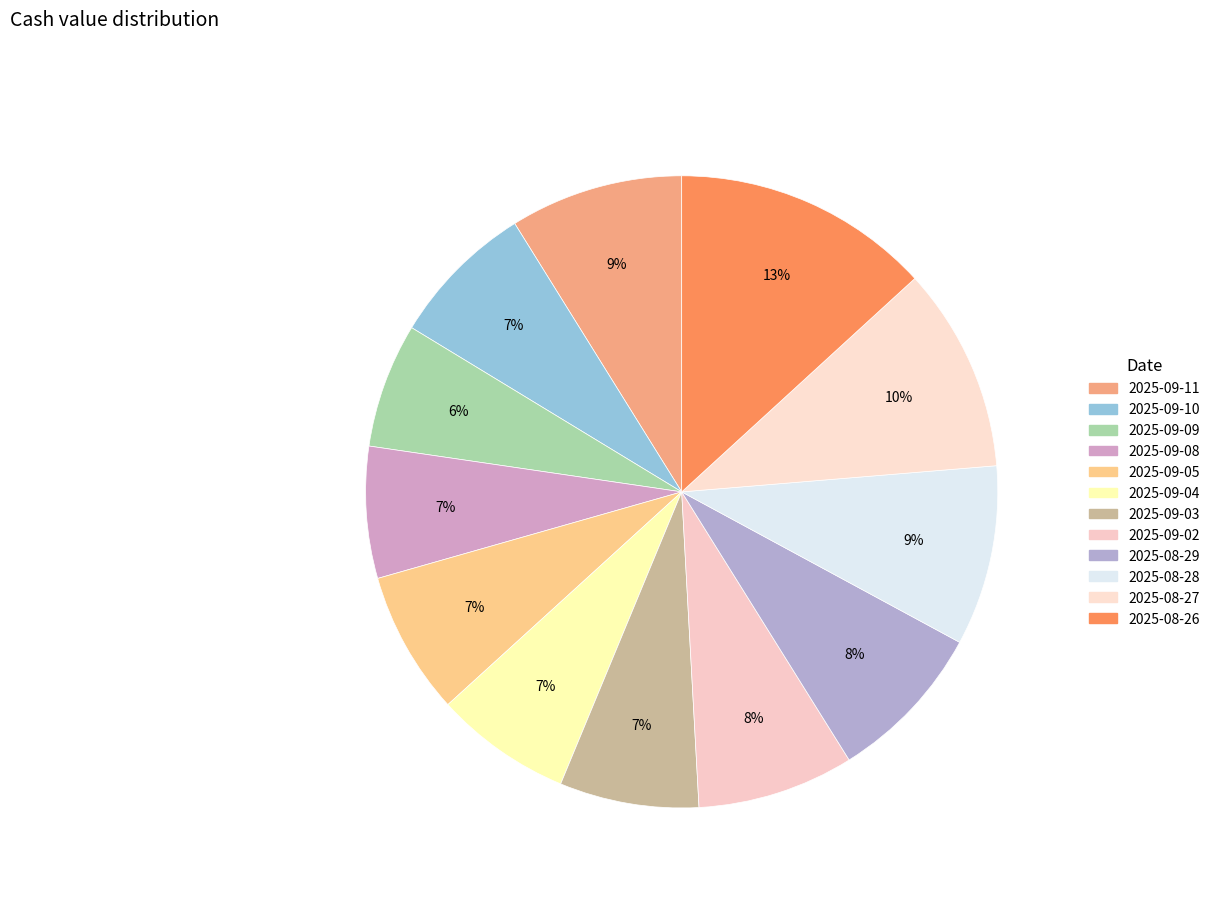

Between 2025-09-10 and 2025-08-29, which is larger?

2025-08-29